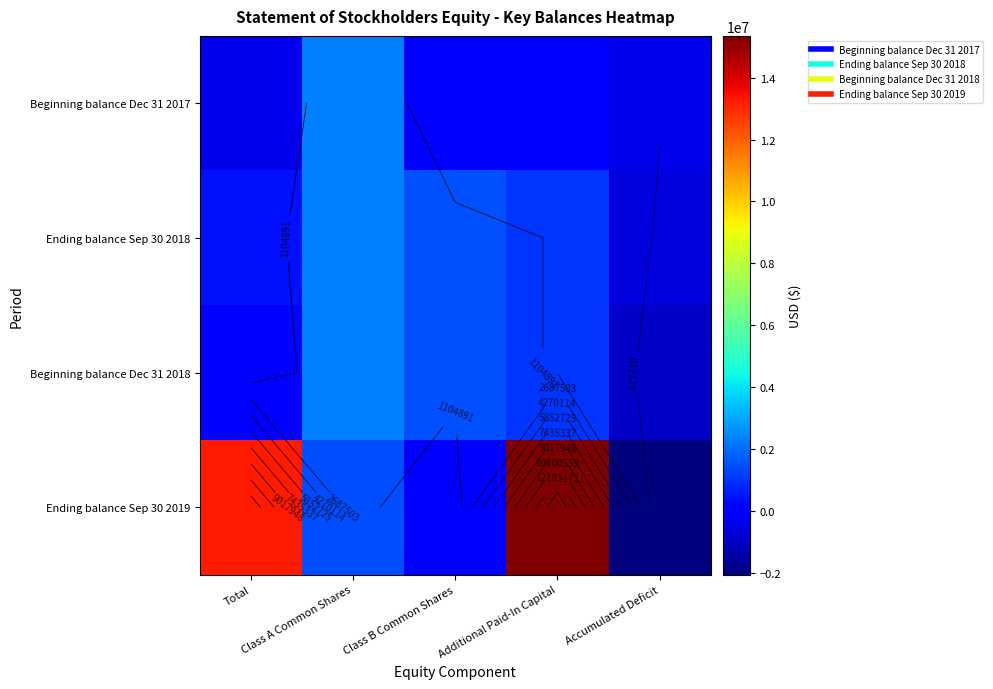

True or false: Ending balance Sep 30 2019 has a value of -2060331 at Accumulated Deficit.

True